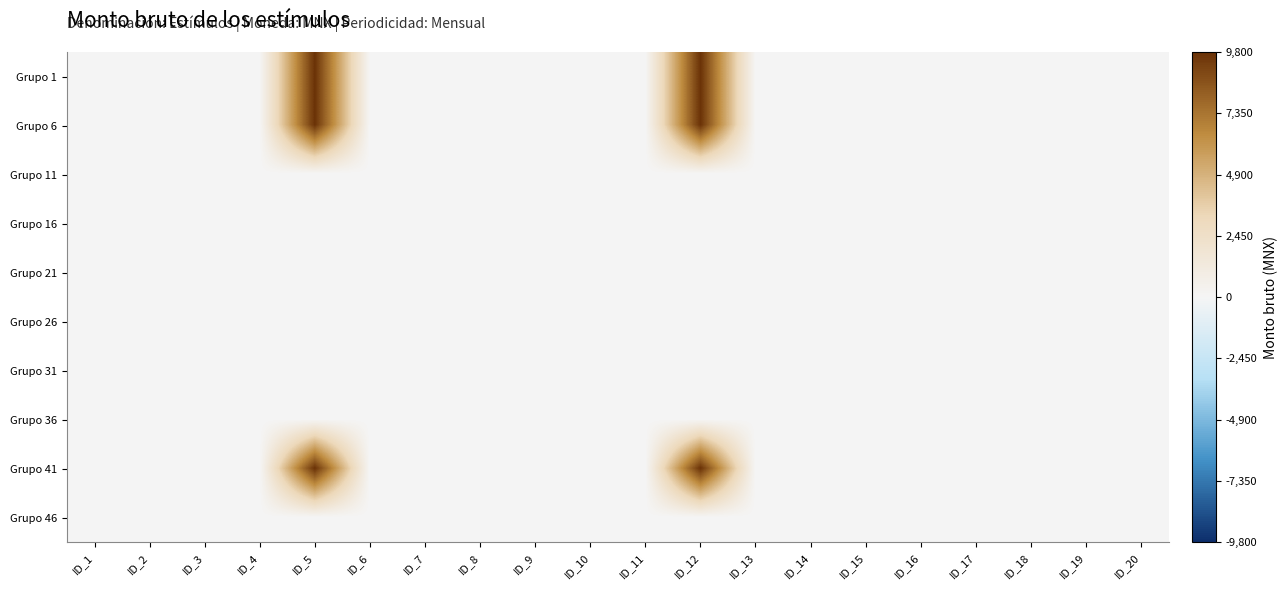

Count the number of categories in the chart.

20